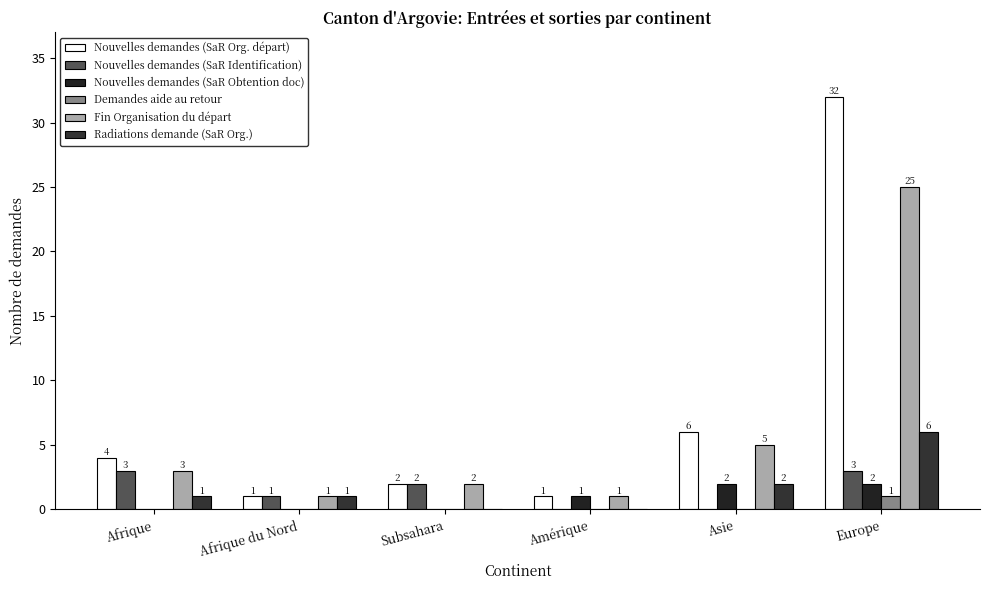

Which series has the largest total across all categories?

Nouvelles demandes (SaR Org. départ)